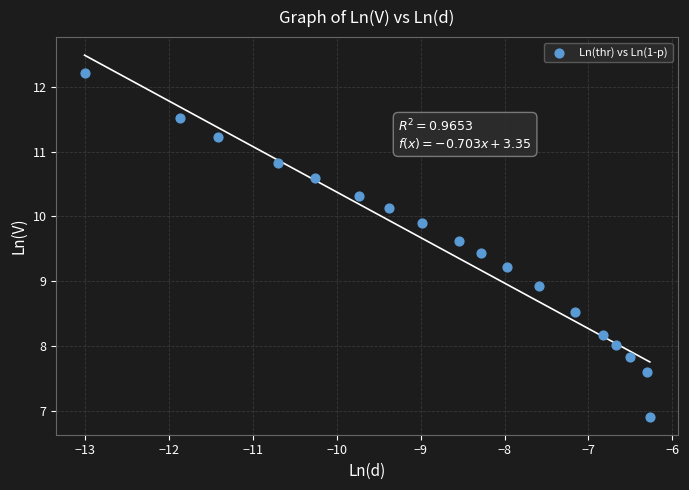

What is the range of X values (max minus min)?

6.7